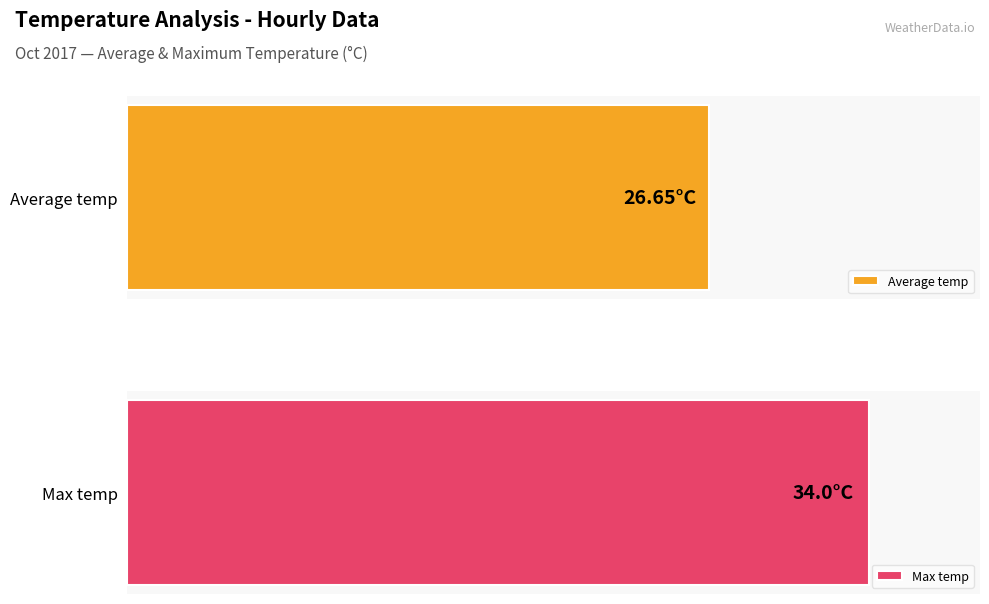

What is the maximum value shown in the chart?

34.0